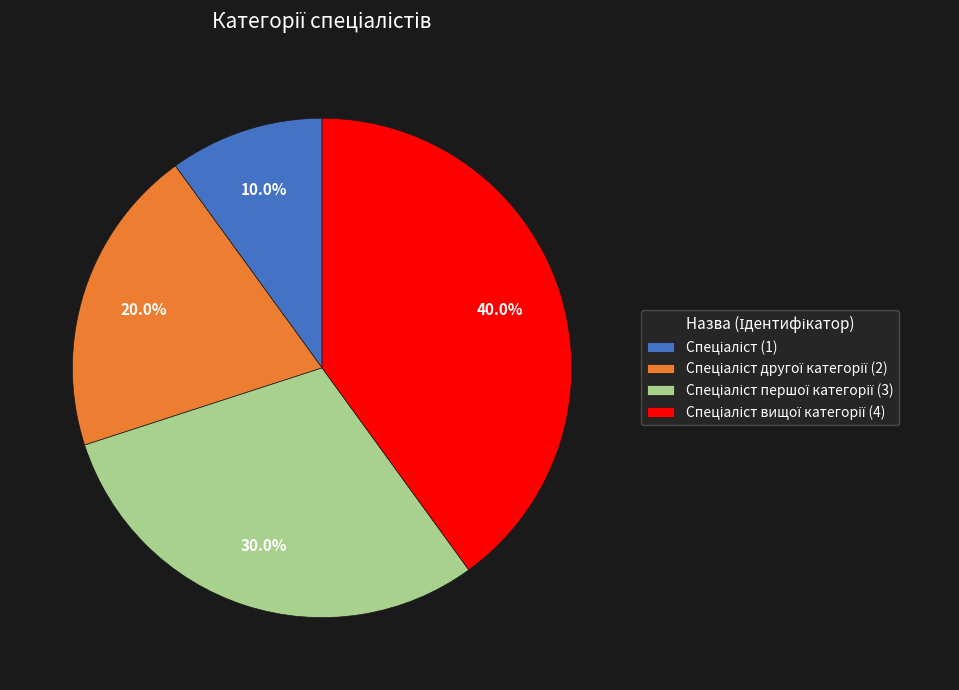

Is there a majority slice in this chart?

No